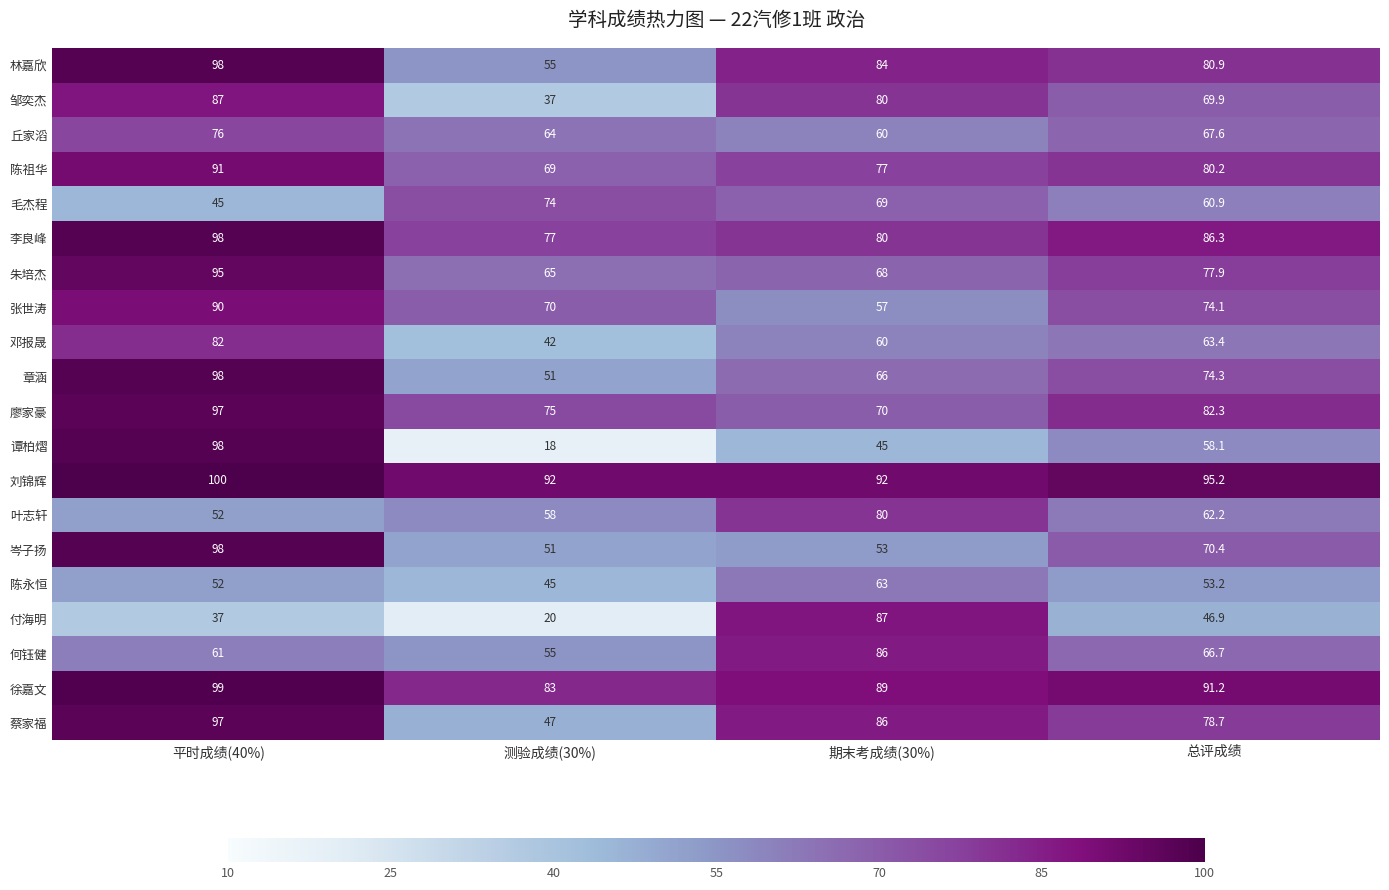

List the labels in order of 李良峰 value, largest first.

平时成绩(40%), 总评成绩, 期末考成绩(30%), 测验成绩(30%)